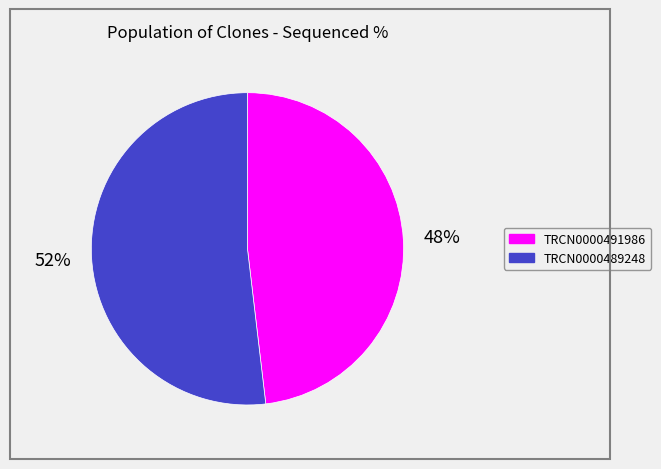

What is the largest slice in the pie chart?

TRCN0000489248